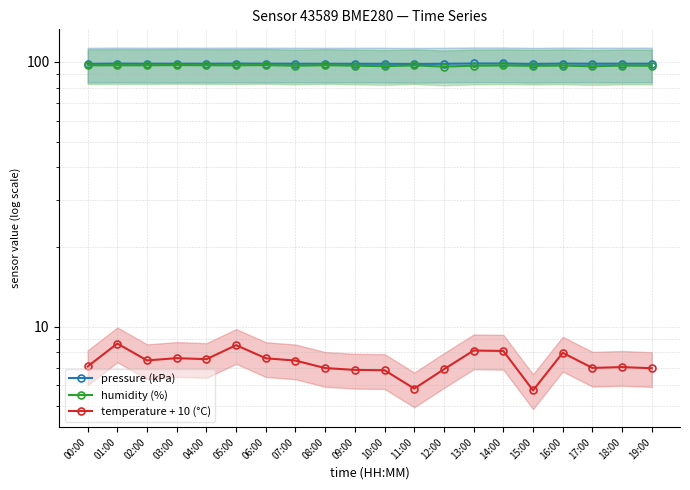

Is the value of pressure (kPa) at 06:00 greater than the value of temperature + 10 (°C) at 17:00?

Yes